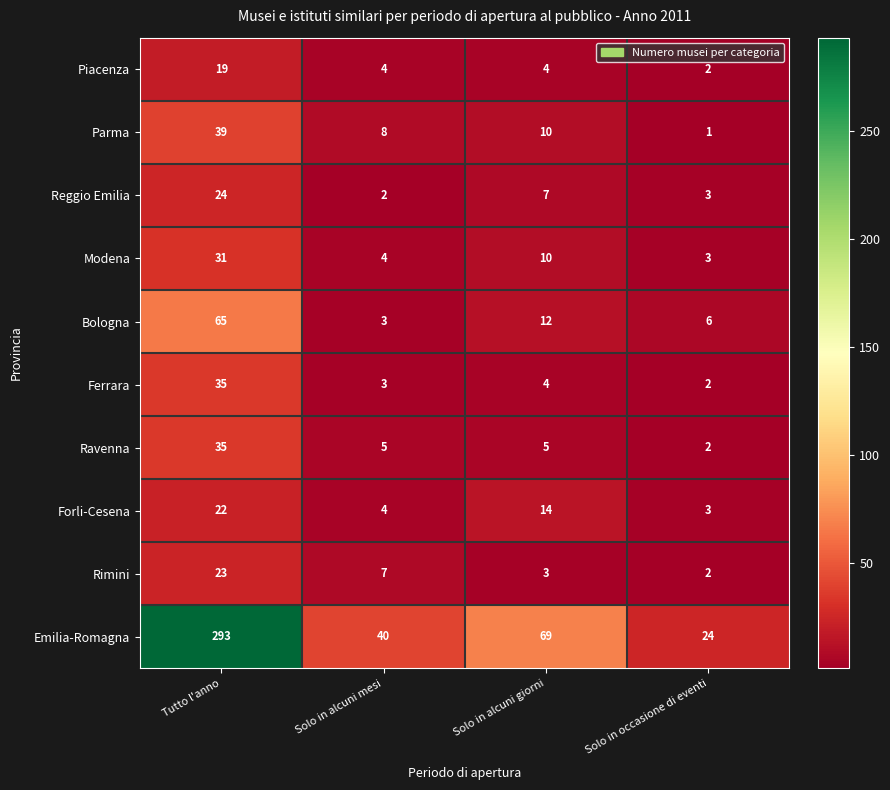

At which label is Forli-Cesena closest to 12?

Solo in alcuni giorni